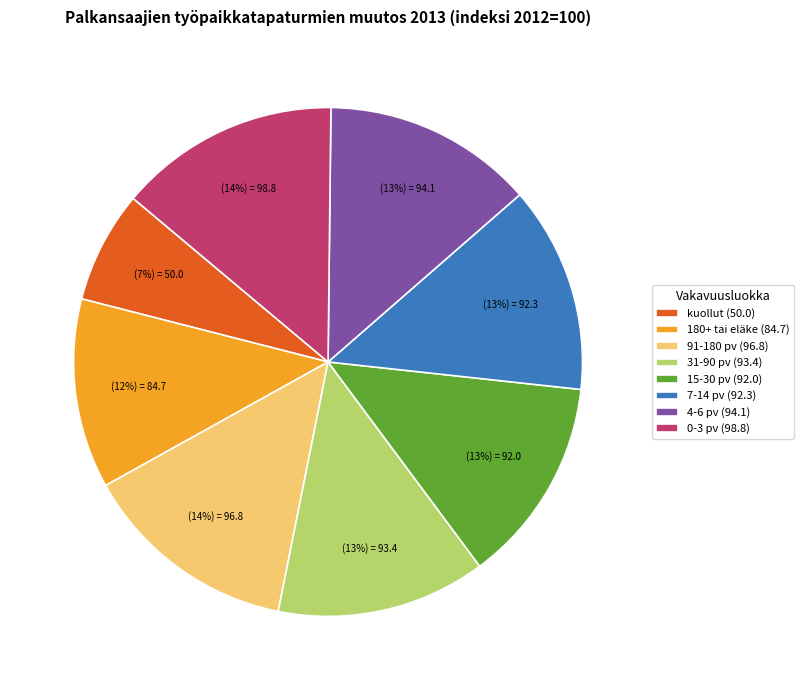

To the nearest percent, what percentage of the pie is kuollut?

7%